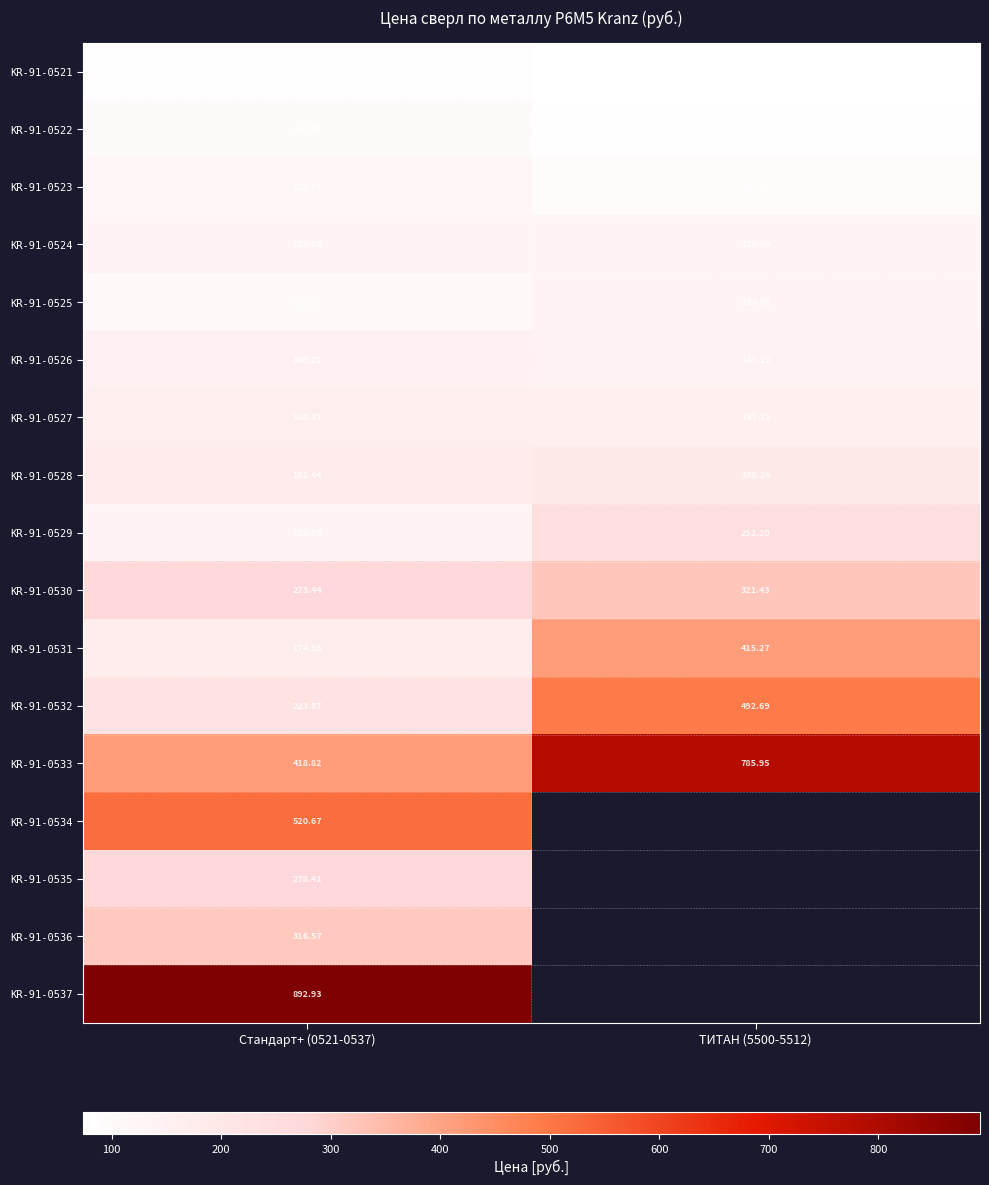

At which label does KR-91-0521 reach its peak?

Стандарт+ (0521-0537)